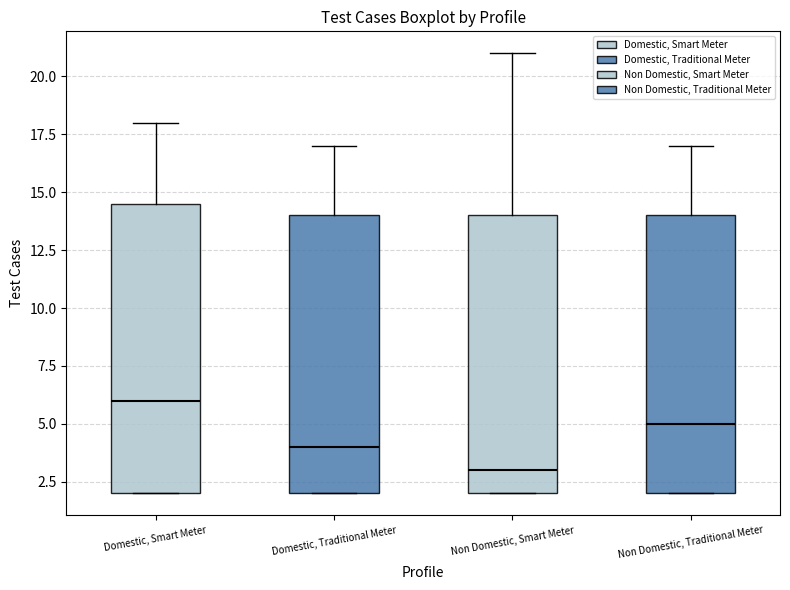

Which box is the tallest, from its lower edge to its upper edge?

Domestic, Smart Meter